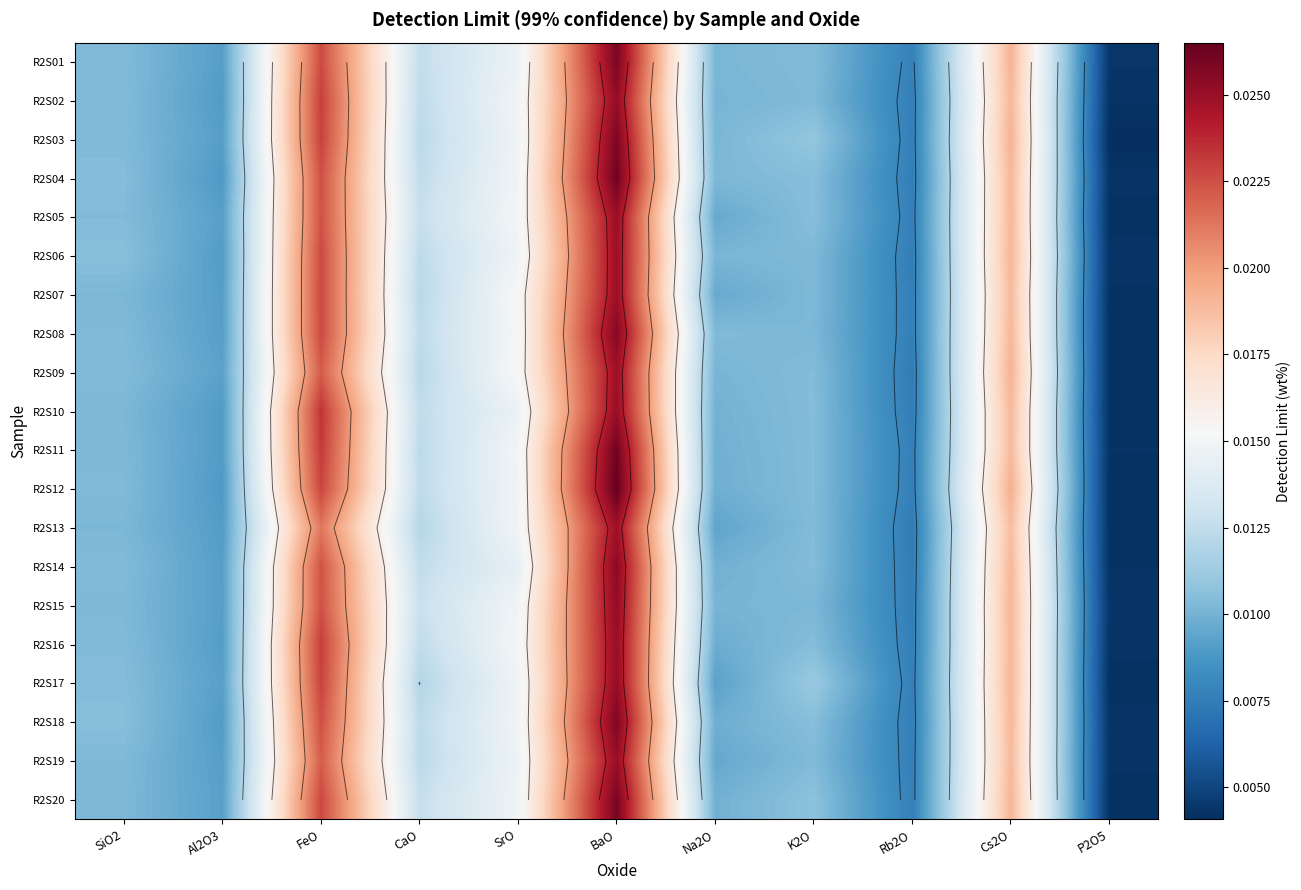

What is the sum of all R2S02 values?

0.1